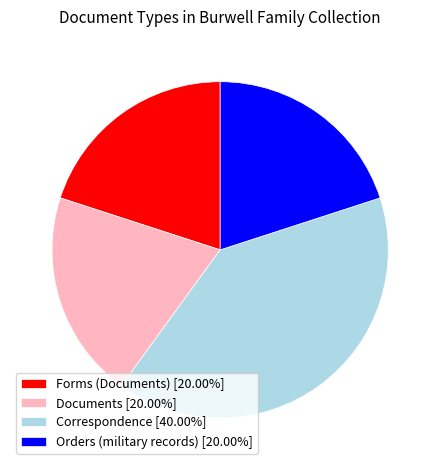

Does Forms (Documents) [20.00%] represent more than half of the total?

No